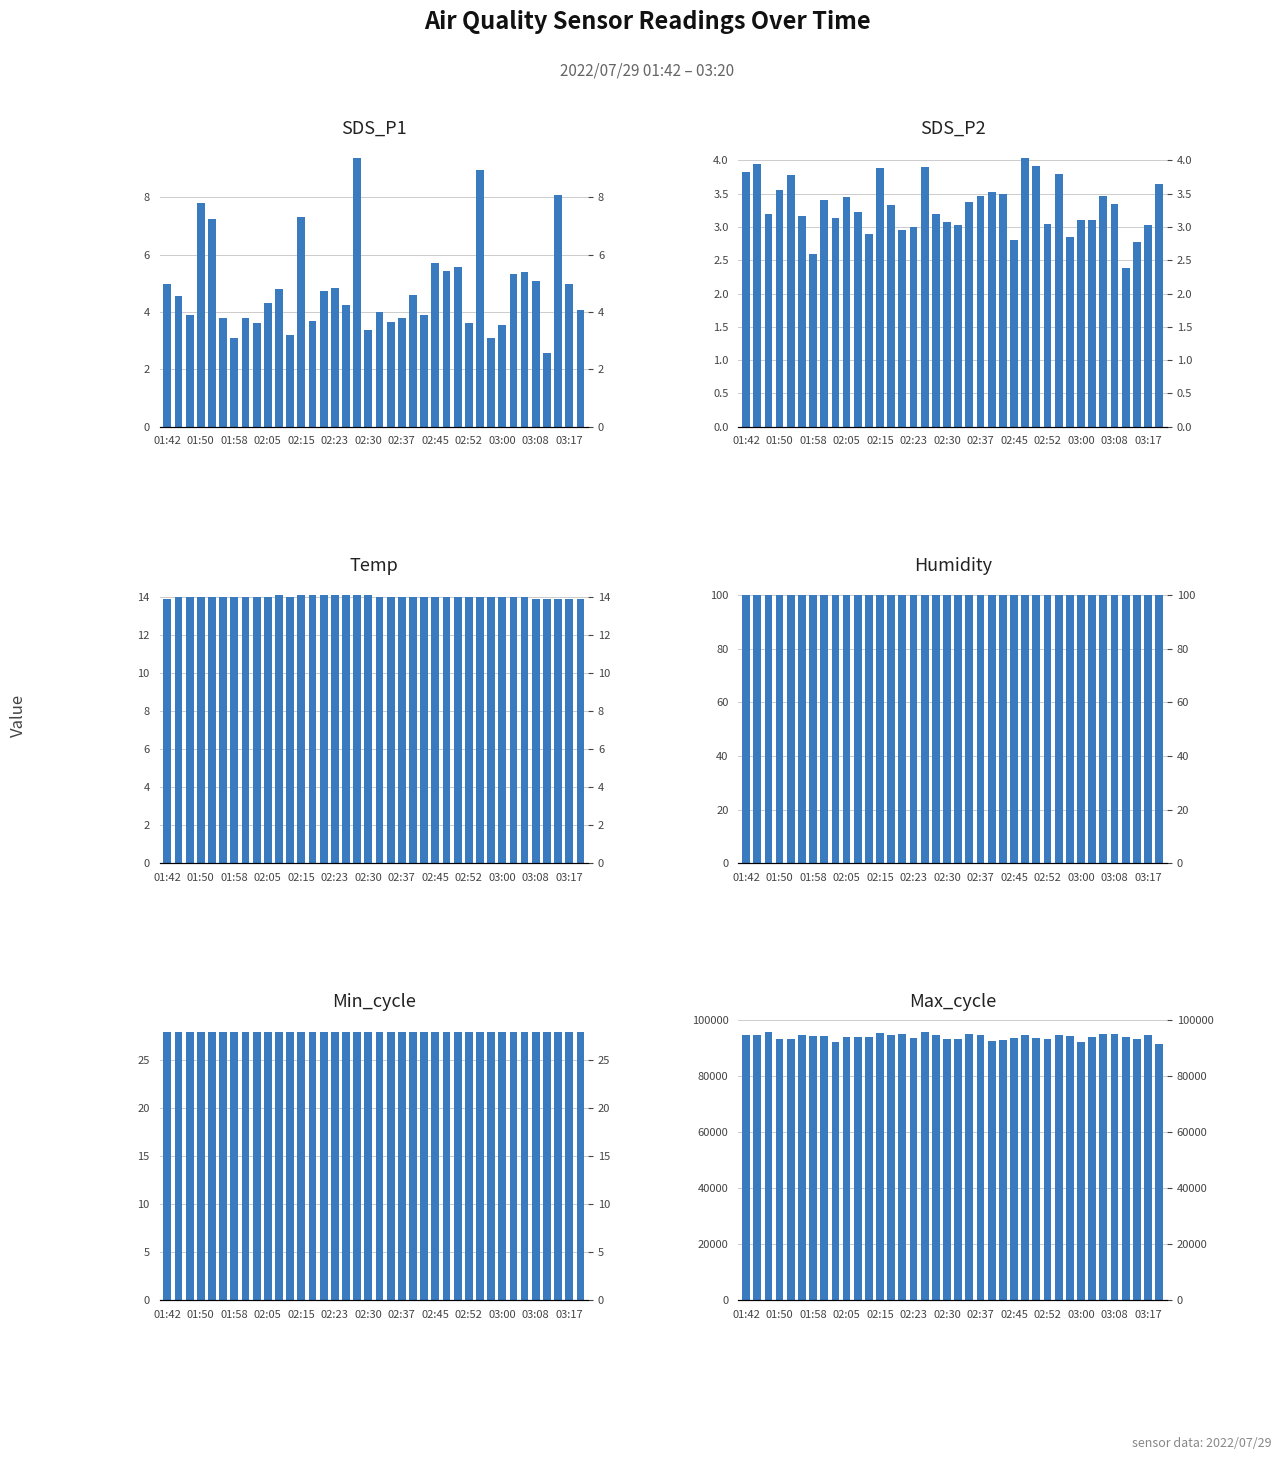

How many groups of bars are there?

38